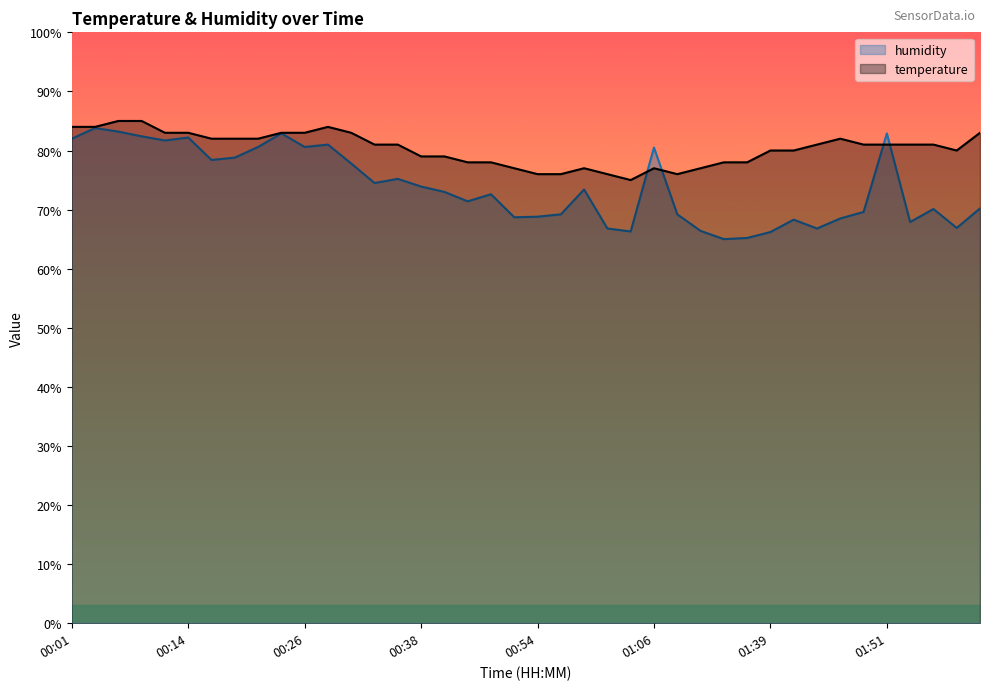

At how many categories does at least one series exceed 80?

23